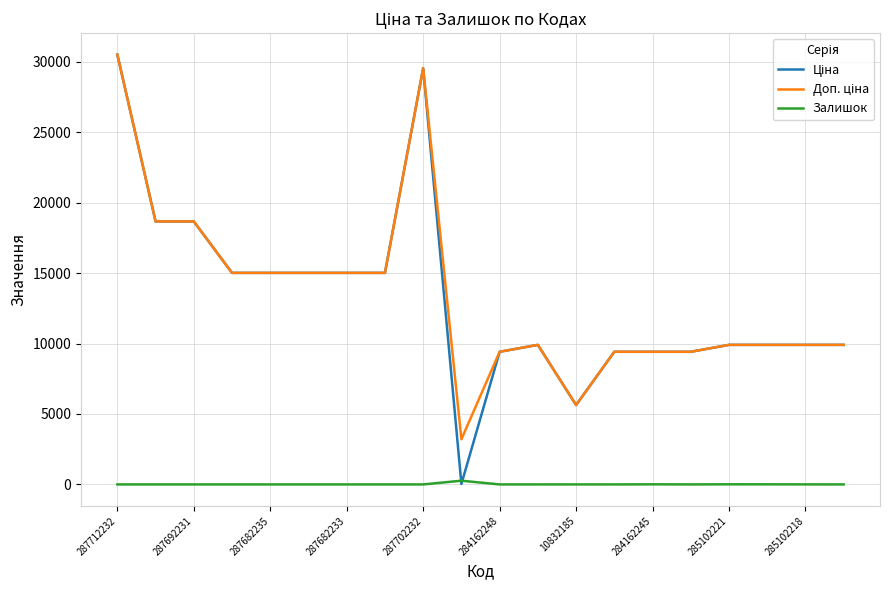

True or false: Ціна and Доп. ціна cross at least once.

False